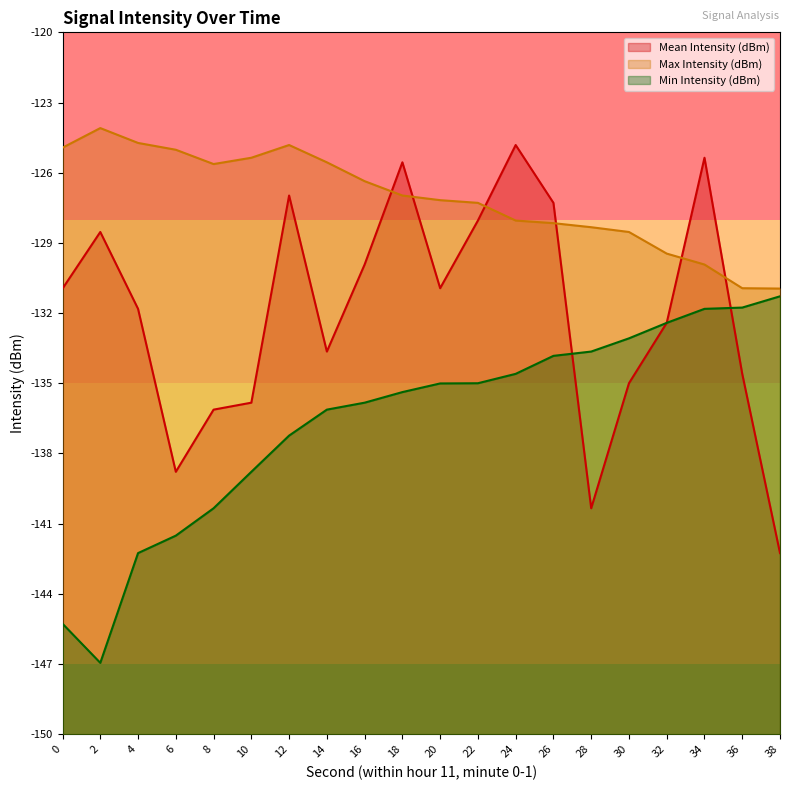

What are all the series names shown in the legend?

Mean Intensity (dBm), Max Intensity (dBm), Min Intensity (dBm)